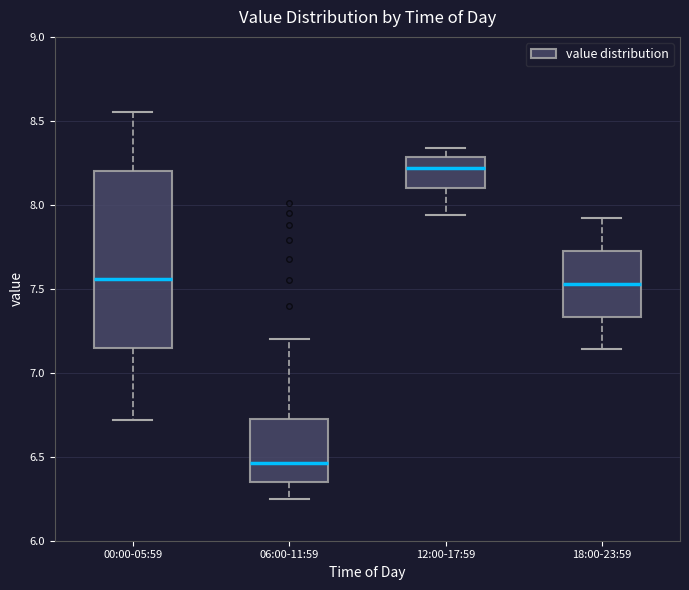

Where does the lower whisker of the box for 06:00-11:59 end on the y-axis? The values are not printed on the chart, so give them approximately, as read against the axis.

6.25